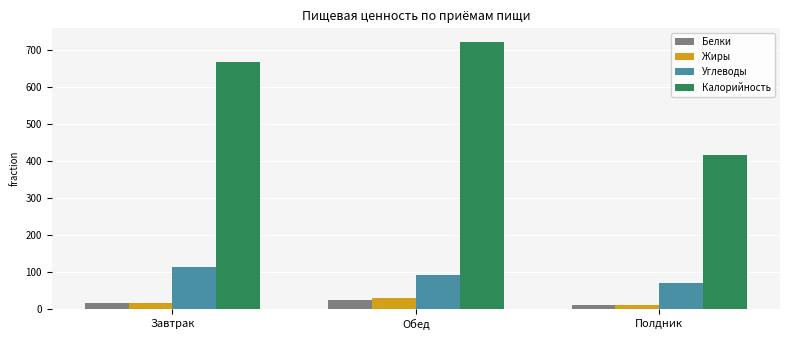

What is the difference between the Жиры values at Завтрак and Обед?

12.3